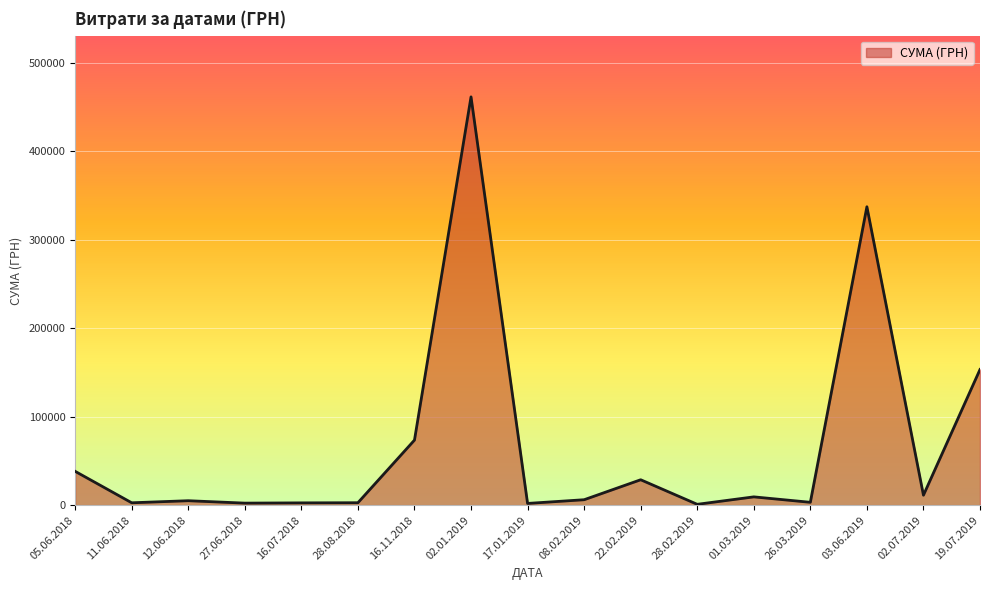

Which has a higher value, 16.11.2018 or 02.07.2019?

16.11.2018